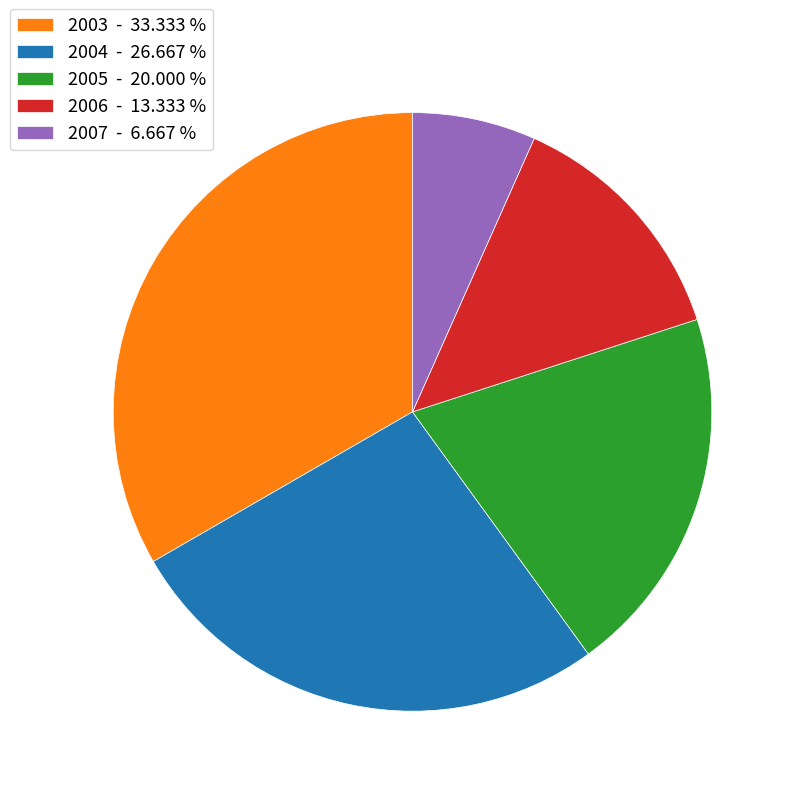

What is the ratio of the value at 2007 - 6.667 % to the value at 2005 - 20.000 %?

0.3